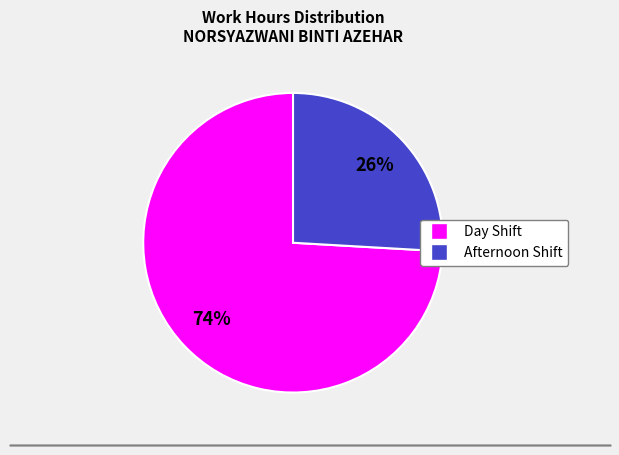

Does any single category account for the majority?

Yes